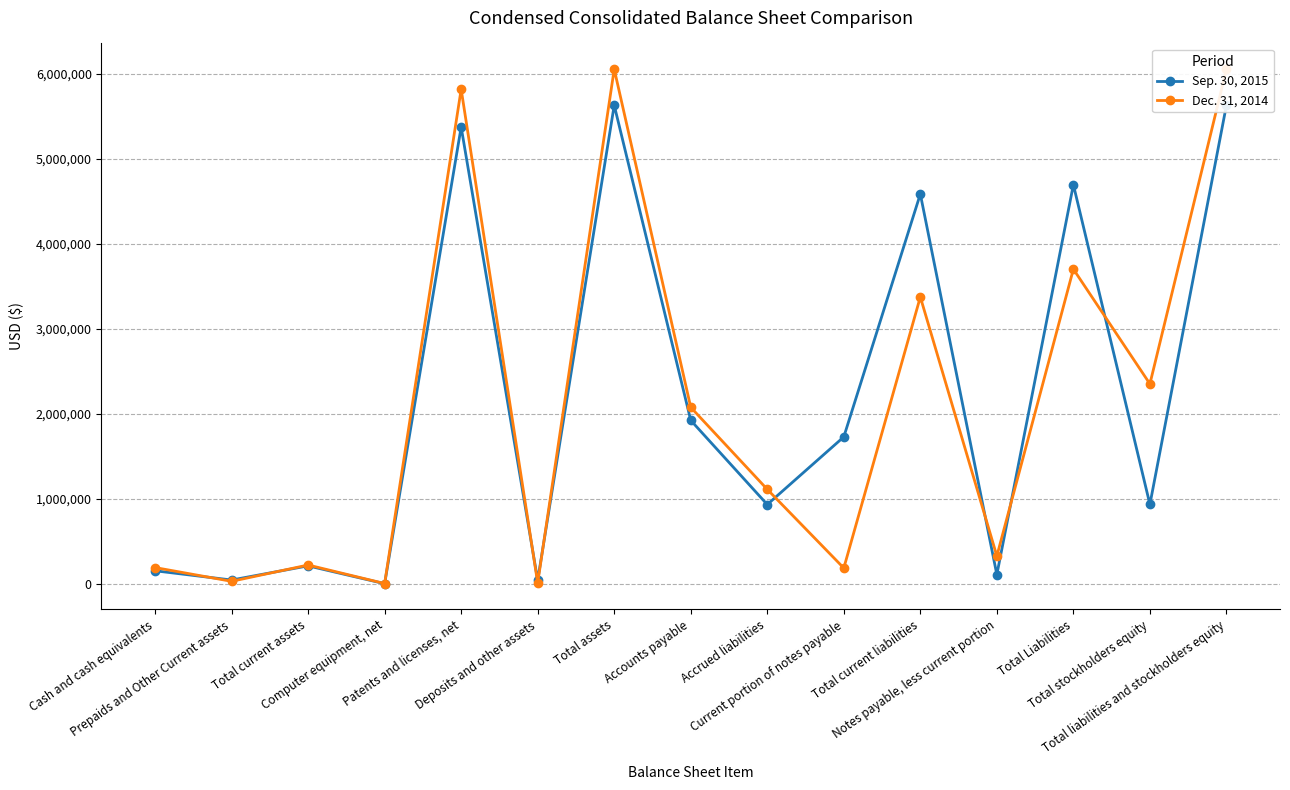

True or false: Dec. 31, 2014 and Sep. 30, 2015 cross at least once.

True